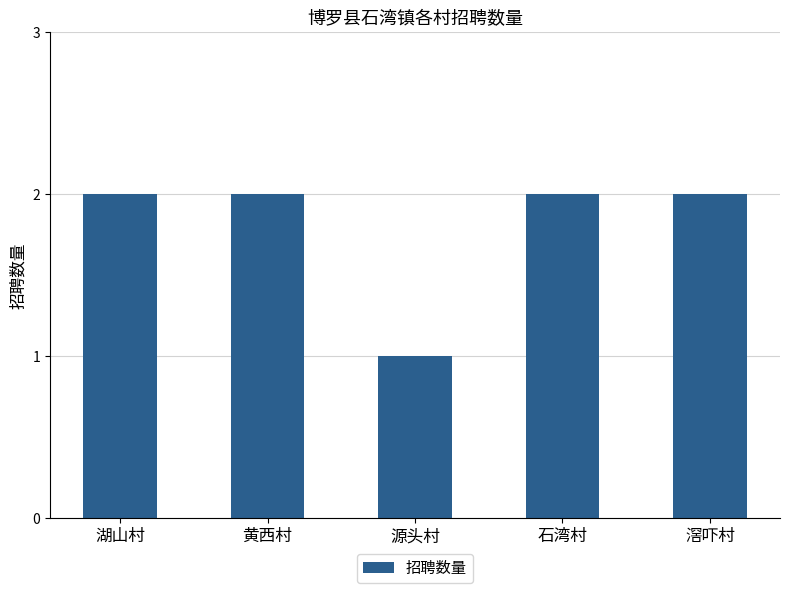

What is the difference between the maximum and minimum values?

1